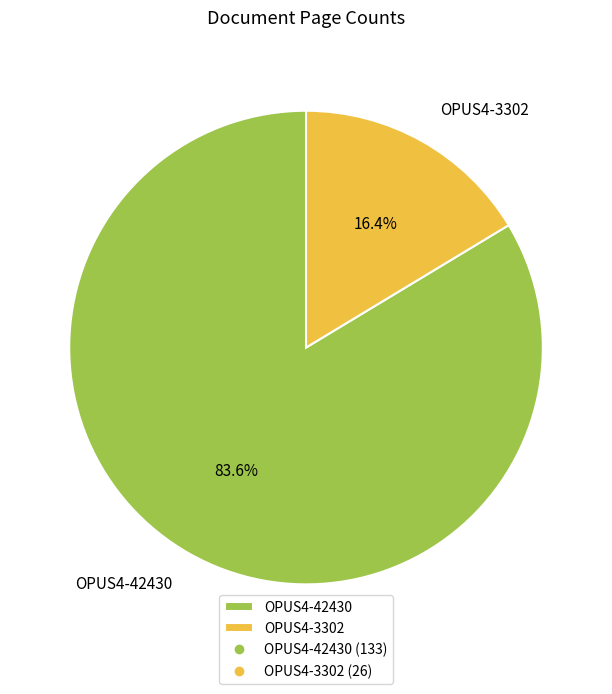

Which slice is the smallest?

OPUS4-3302